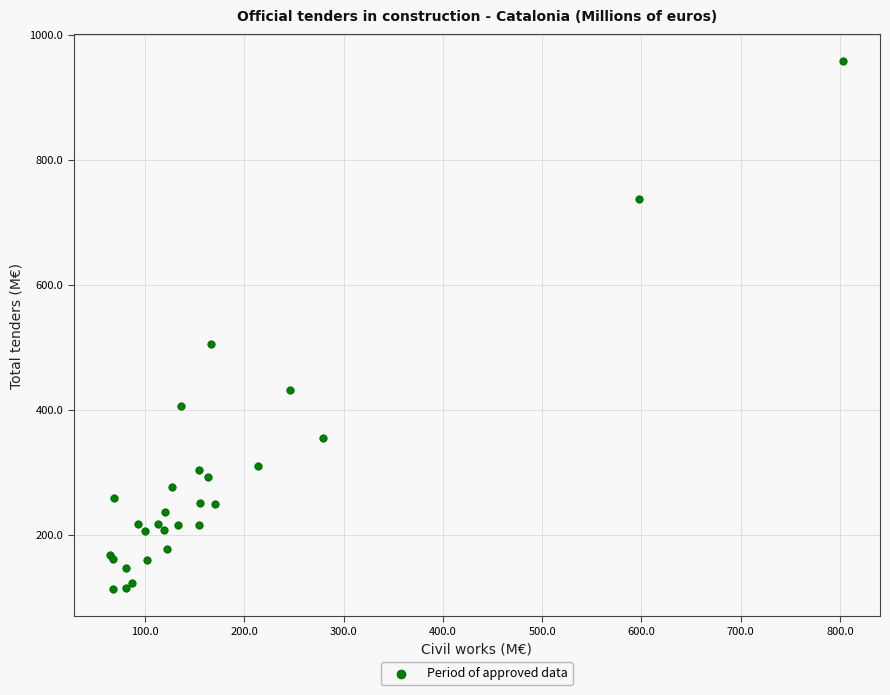

What Y value in the scatter plot is closest to 535?

505.1